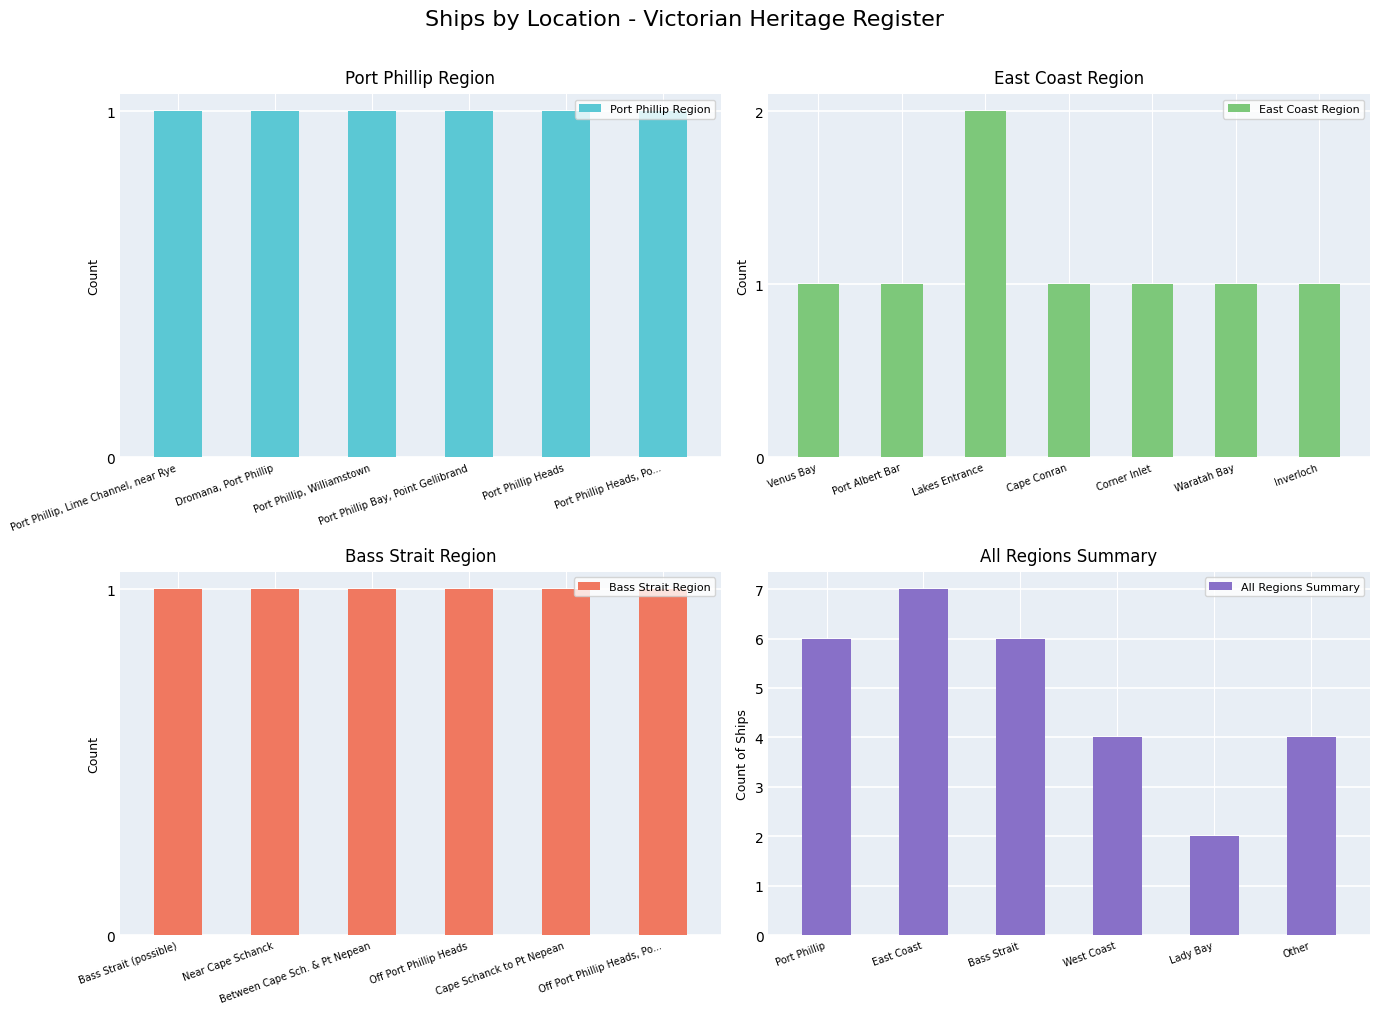

At which label is the value closest to 4?

West Coast